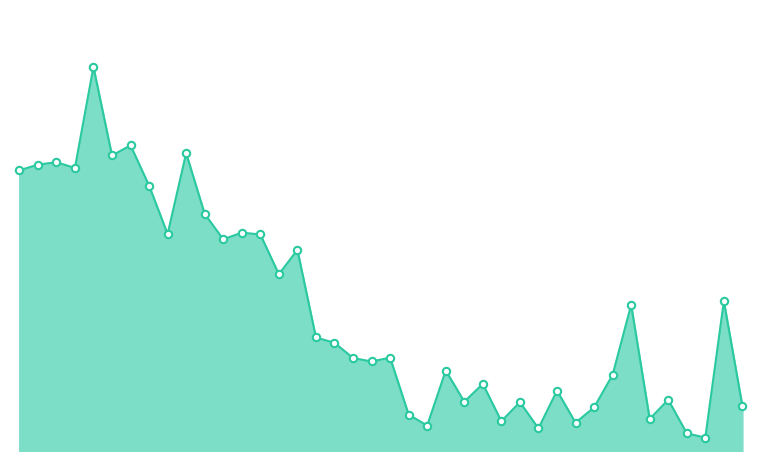

Is this an area chart (filled region under the line)?

Yes